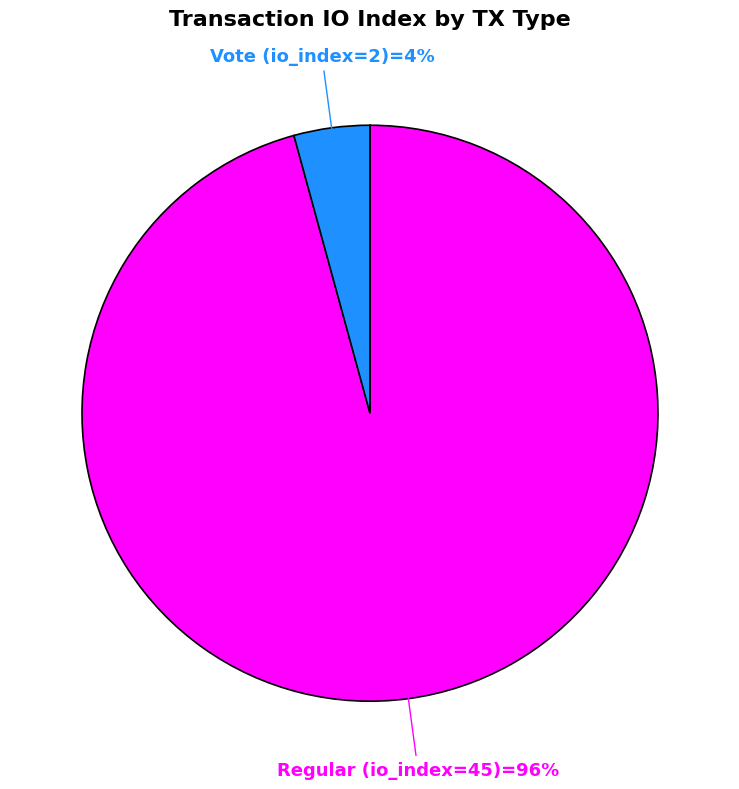

To the nearest percent, what is the average slice percentage?

50%